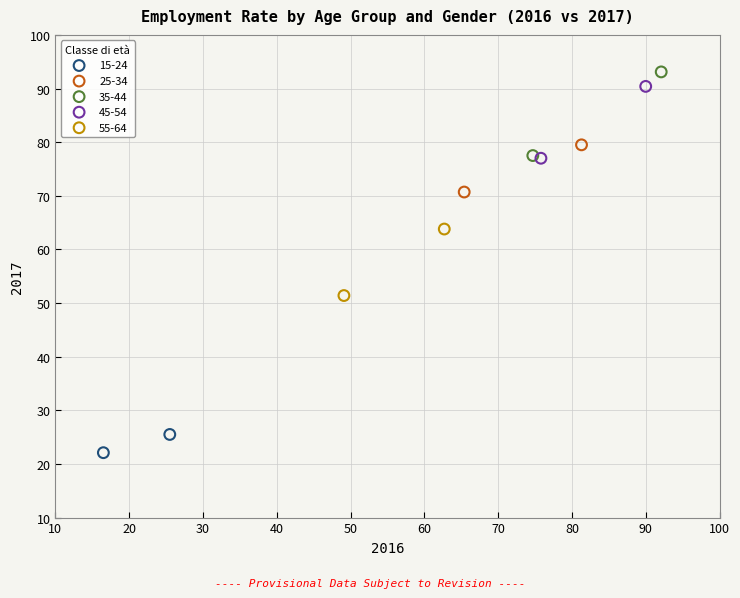

Which series has the largest Y range (max minus min)?

35-44